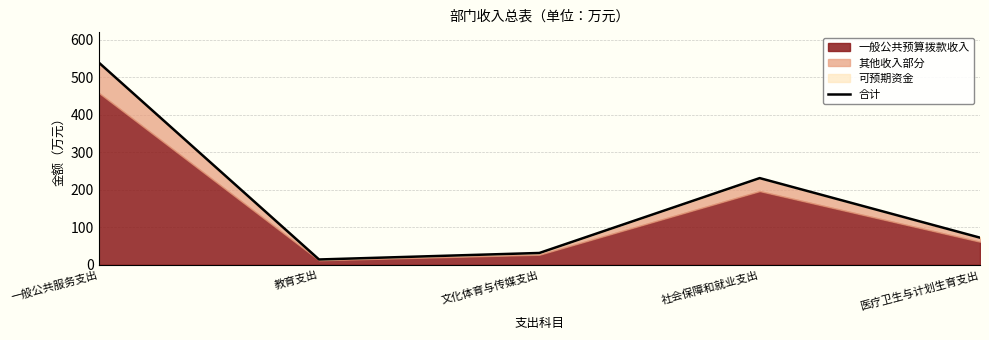

Rank the categories by value from highest to lowest.

一般公共服务支出, 社会保障和就业支出, 医疗卫生与计划生育支出, 文化体育与传媒支出, 教育支出